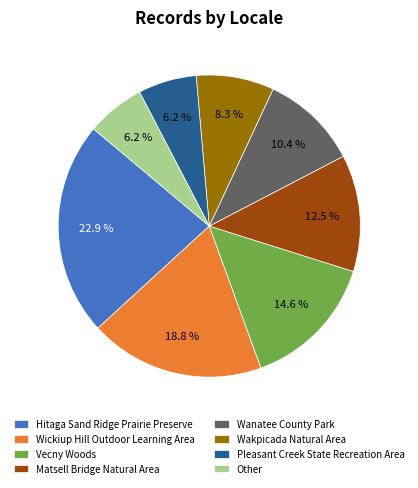

Is there any slice that represents more than half of the pie?

No